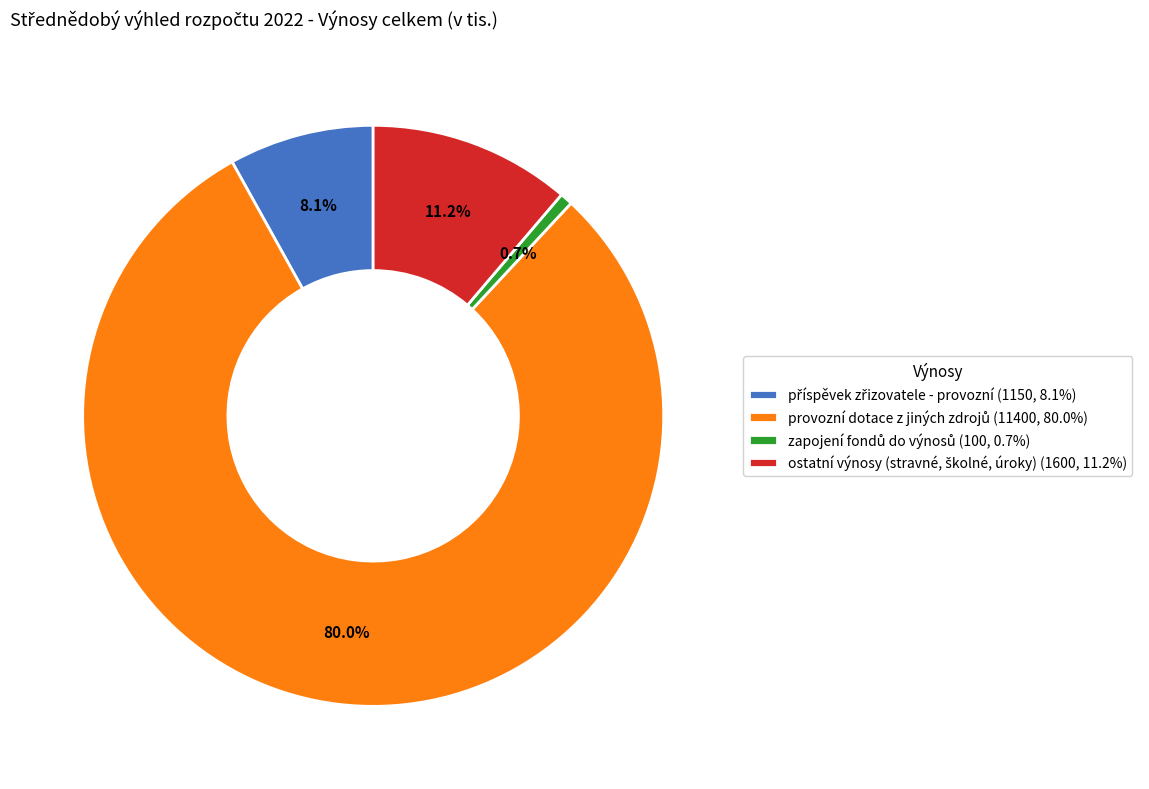

How many slices are in this pie chart?

4